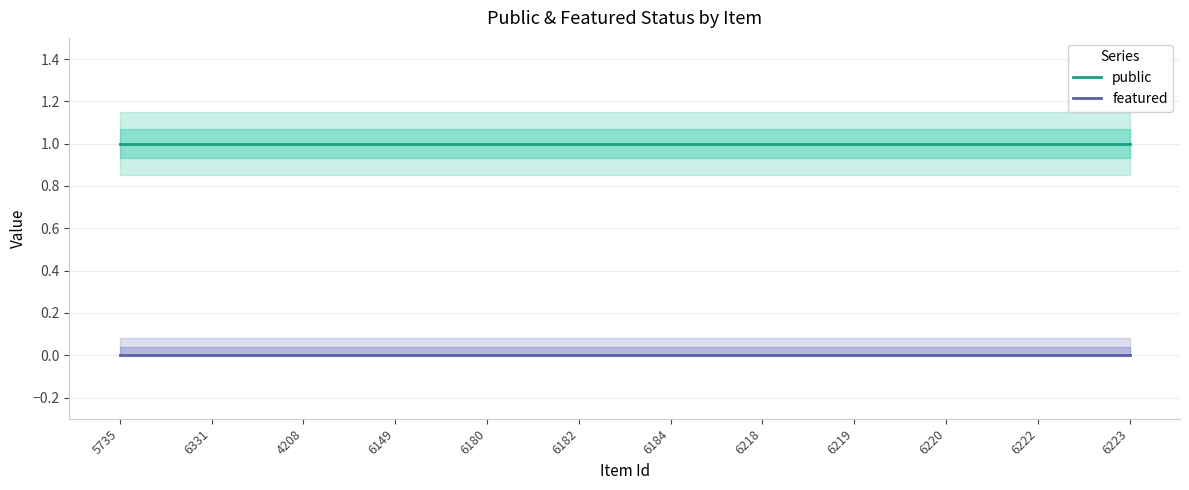

What is the label of the 7th point from the right?

6182